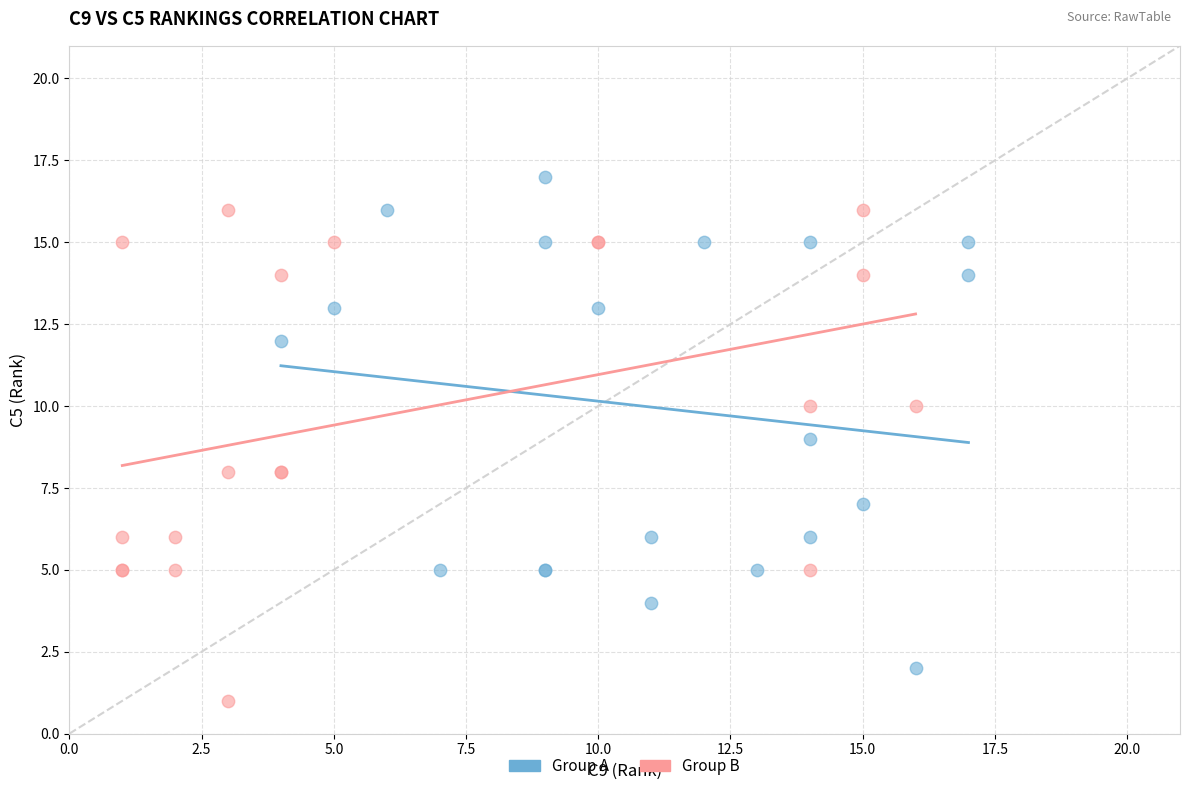

Which series contains the lowest Y value?

Group B